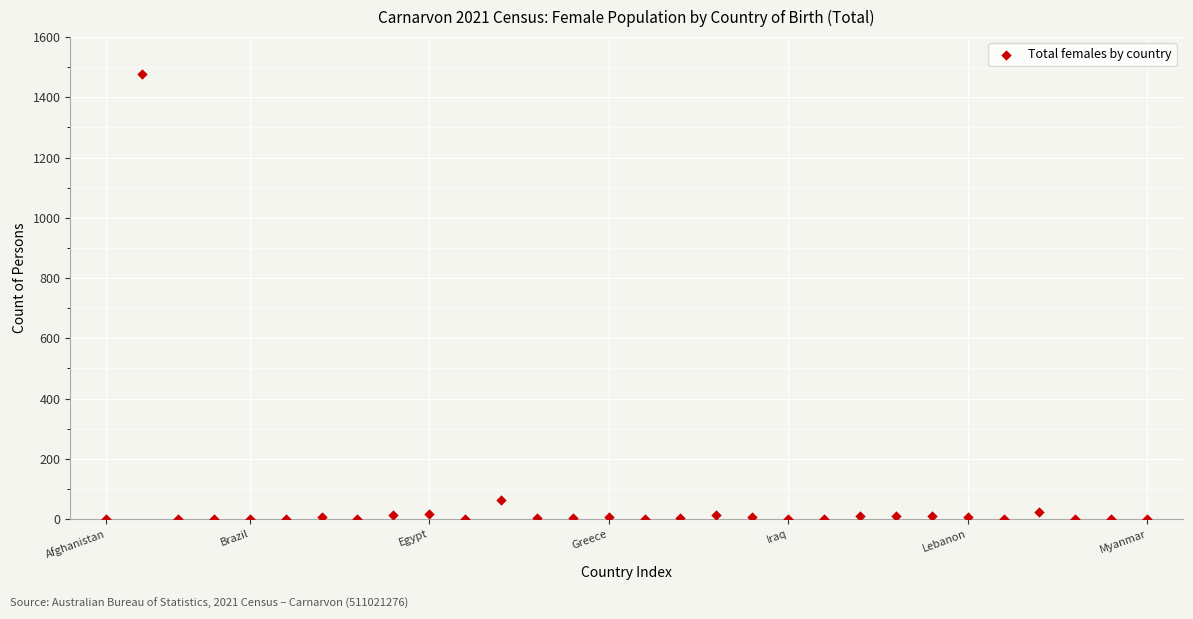

What Y value in the scatter plot is closest to 739?

64